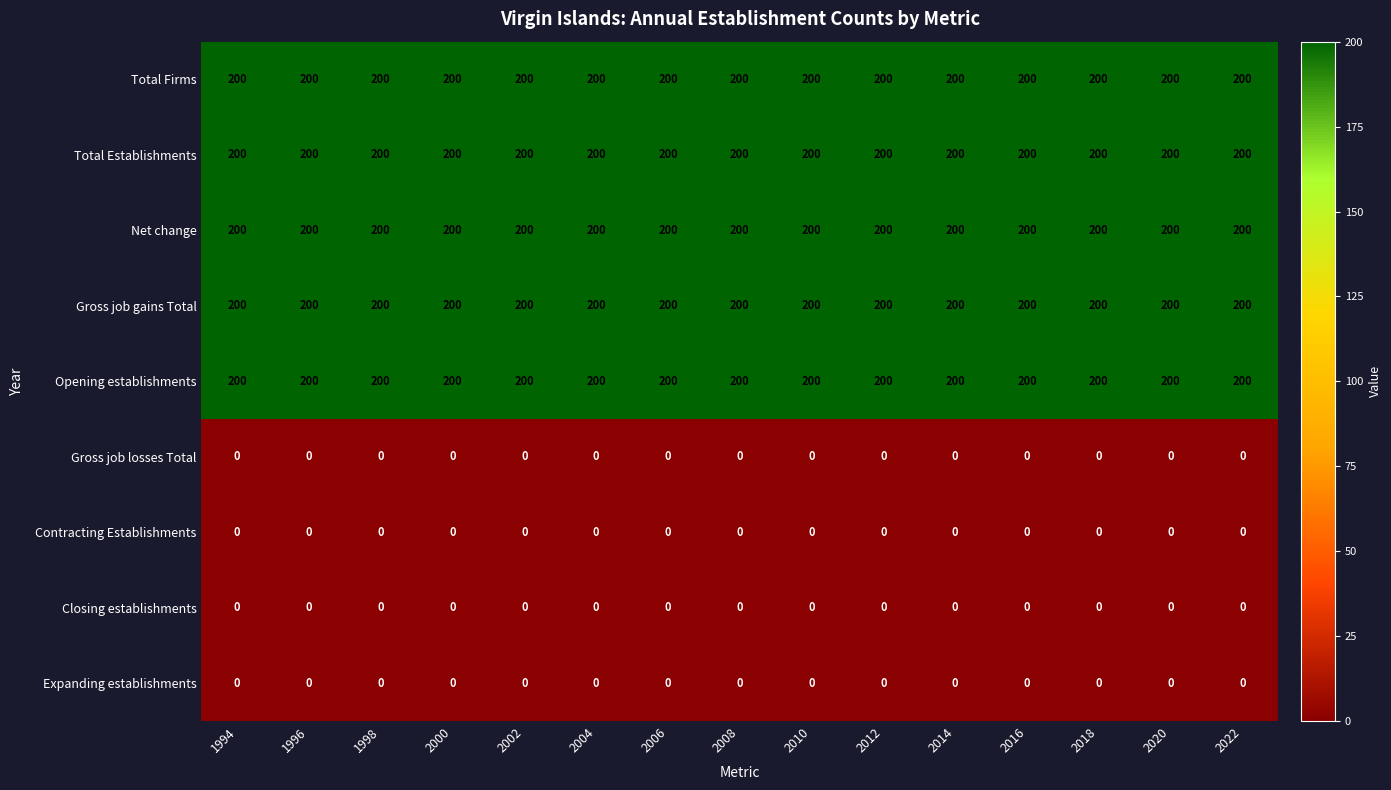

What is the maximum value shown in the chart?

200